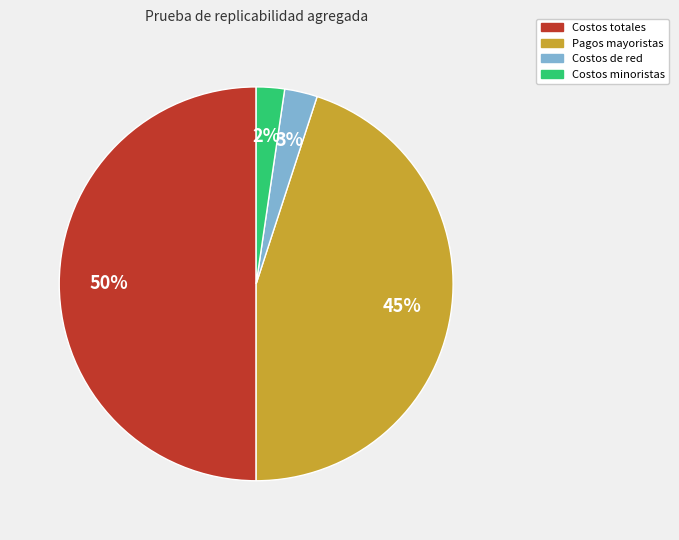

The Costos minoristas slice represents 2% of the pie. True or false?

True